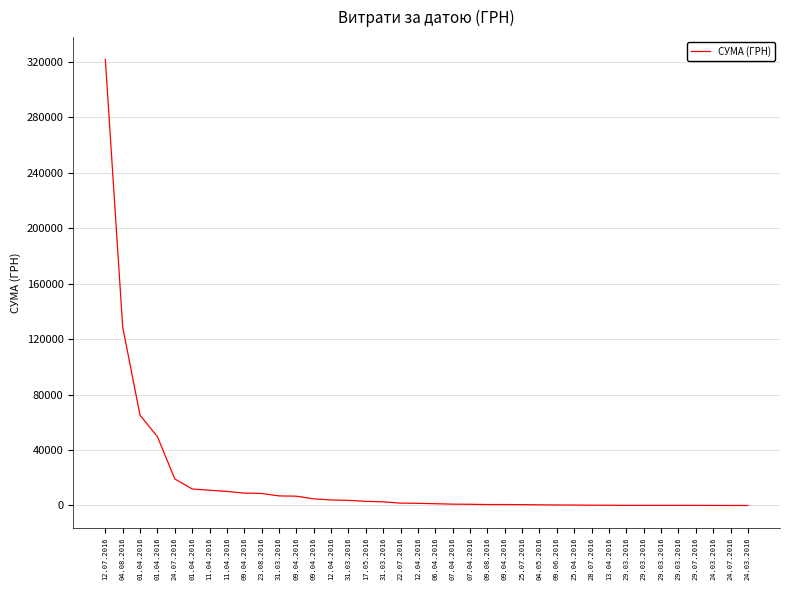

Rank the categories by value from lowest to highest.

24.03.2016, 24.07.2016, 24.03.2016, 29.03.2016, 29.03.2016, 29.07.2016, 29.03.2016, 29.03.2016, 13.04.2016, 28.07.2016, 25.04.2016, 09.06.2016, 04.05.2016, 25.07.2016, 09.08.2016, 09.04.2016, 07.04.2016, 07.04.2016, 06.04.2016, 12.04.2016, 22.07.2016, 31.03.2016, 17.05.2016, 31.03.2016, 12.04.2016, 09.04.2016, 09.04.2016, 31.03.2016, 23.08.2016, 09.04.2016, 11.04.2016, 11.04.2016, 01.04.2016, 24.07.2016, 01.04.2016, 01.04.2016, 04.08.2016, 12.07.2016